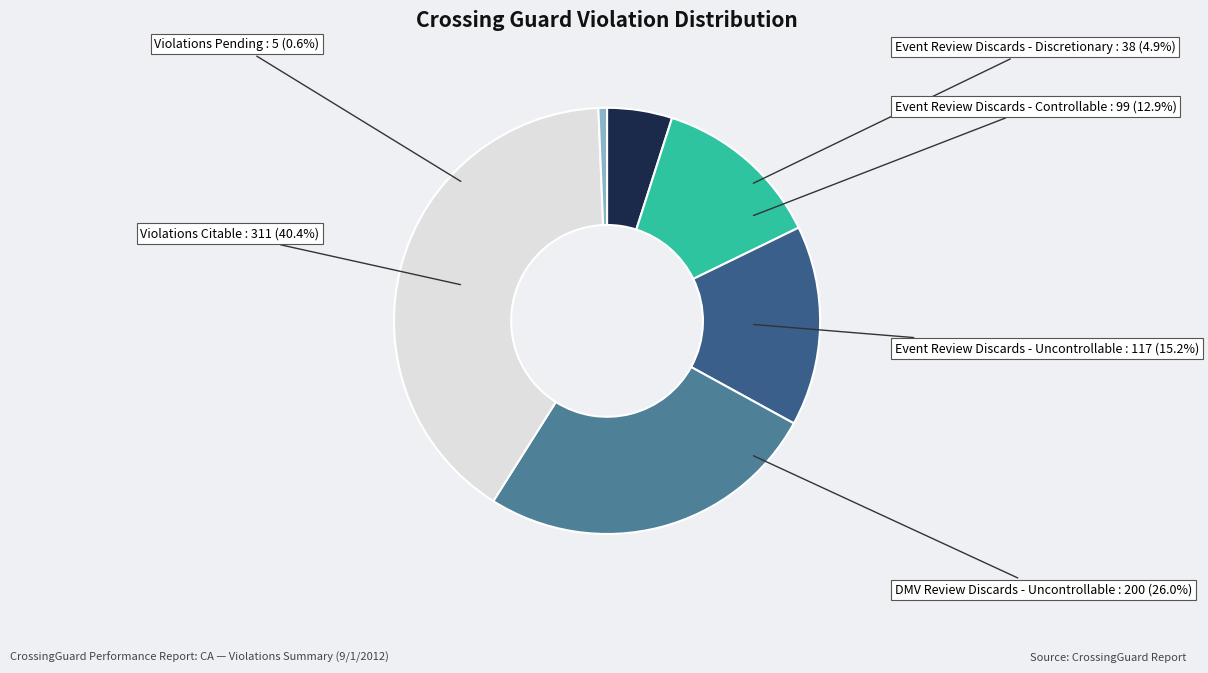

How many slices are in this pie chart?

6